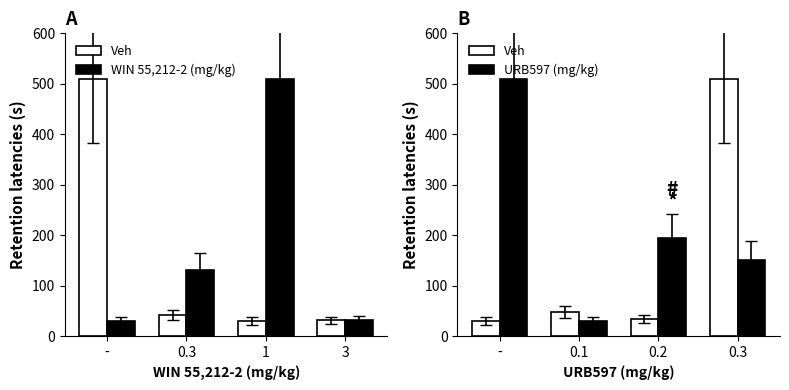

Which series has the widest spread of values?

Veh